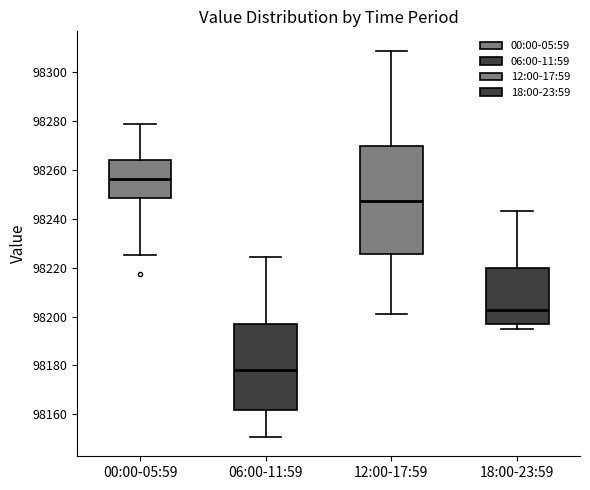

Reading left to right, read every box against the y-axis: the position of its median line, the range the box covers, and the ends of its whiskers. The values are not printed on the chart, so give them approximately, as read against the axis.

00:00-05:59: median 98256, box 98248 to 98264, whiskers 98226 to 98278
06:00-11:59: median 98178, box 98162 to 98196, whiskers 98150 to 98224
12:00-17:59: median 98248, box 98226 to 98270, whiskers 98202 to 98308
18:00-23:59: median 98202, box 98198 to 98220, whiskers 98196 to 98244